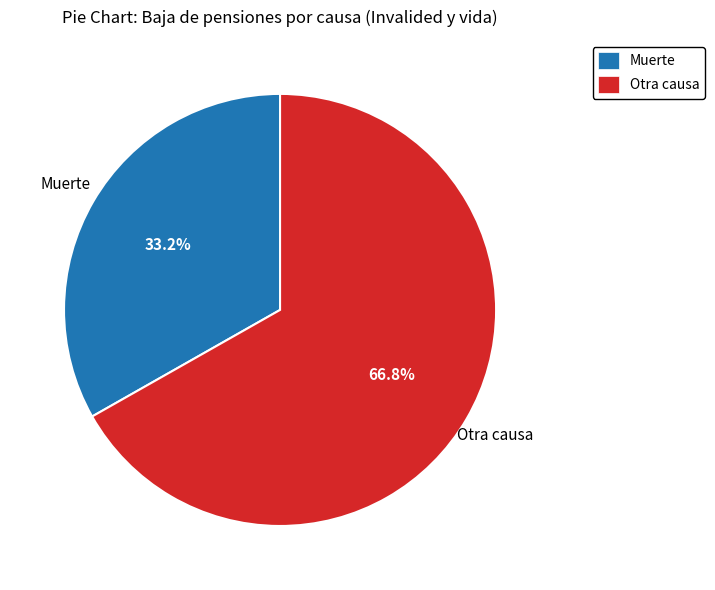

Approximately how many times larger is the value at Muerte compared to Otra causa?

0.5